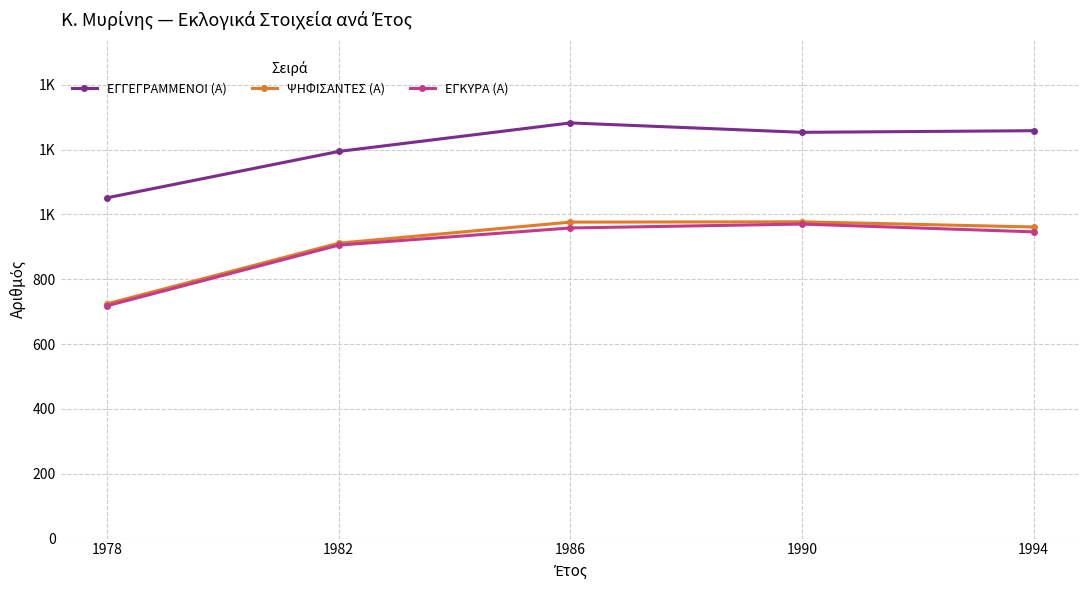

How many interior local peaks does the ΕΓΚΥΡΑ (Α) series have?

1